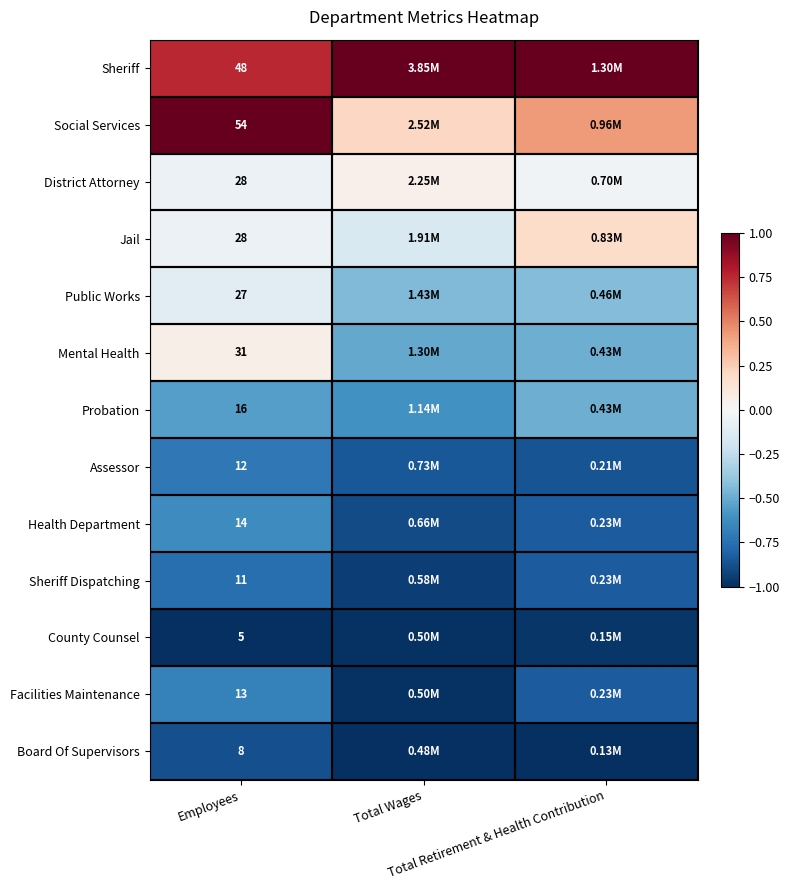

Which label corresponds to the largest value in the chart?

Total Wages